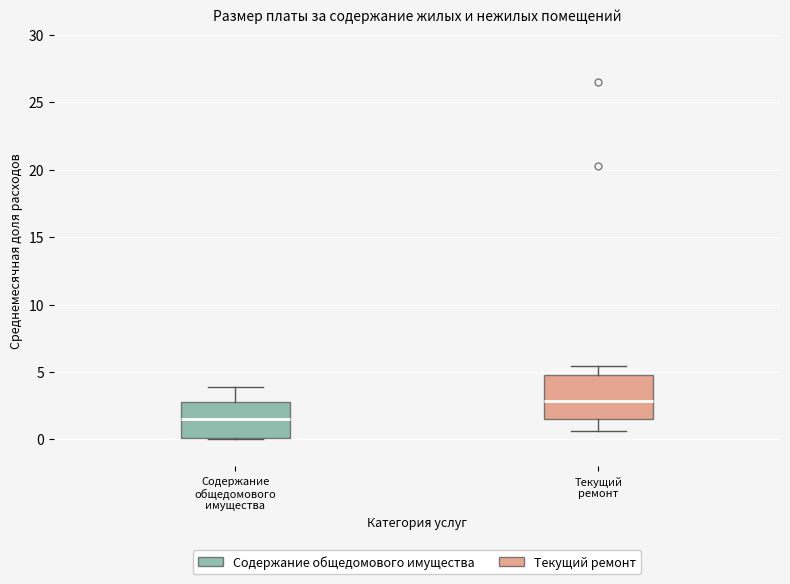

Where is the upper edge of the box for Содержание общедомового имущества on the y-axis? The values are not printed on the chart, so give them approximately, as read against the axis.

3.0